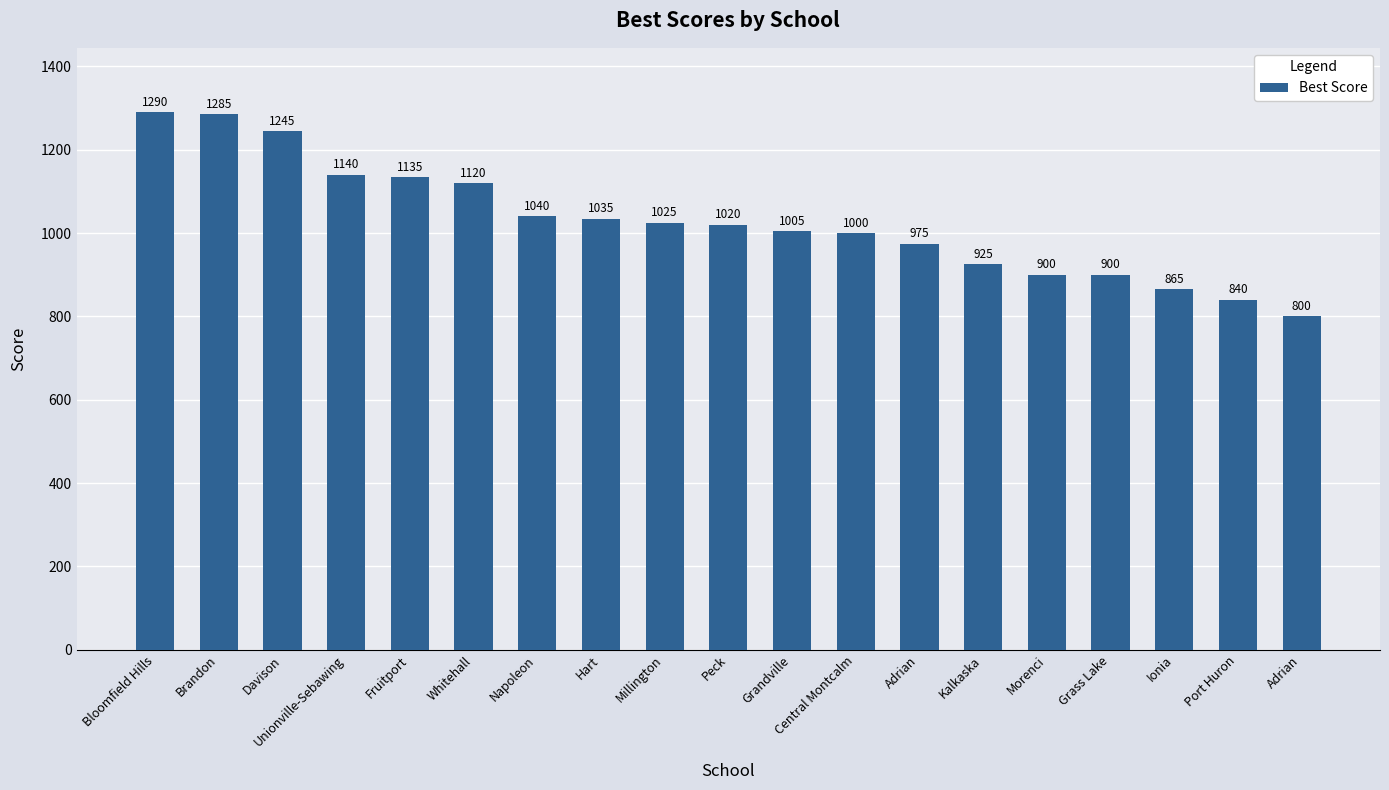

True or false: the data shows 1245 at Davison.

True